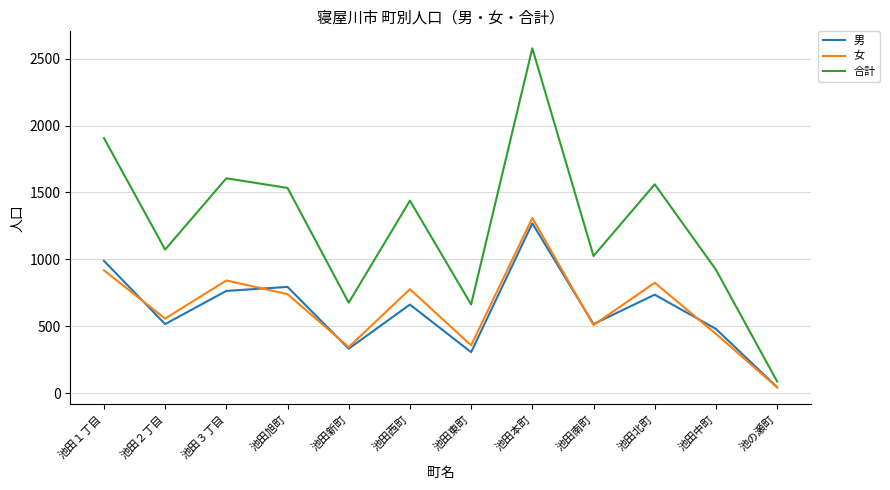

Which category has the highest value in the 合計 series?

池田本町